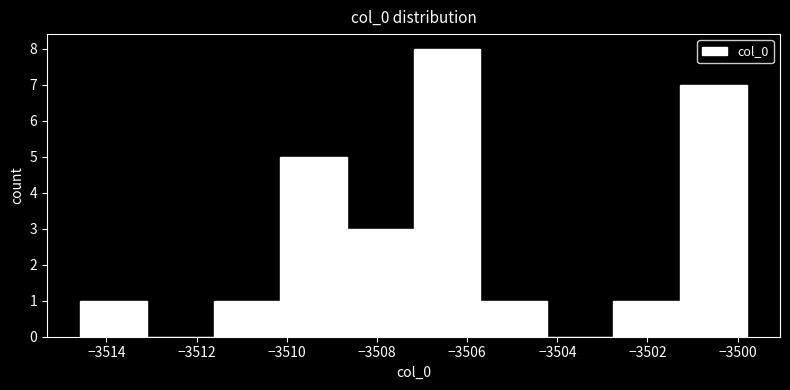

Reading left to right, transcribe this chart: for each bar, give the range it covers on the x-axis and its height. Neither the bar edges nor the heights are printed on the chart, so give them approximately, as read against the axes.

-3514.6 to -3513.2: 1
-3513.2 to -3511.6: 0
-3511.6 to -3510.2: 1
-3510.2 to -3508.6: 5
-3508.6 to -3507.2: 3
-3507.2 to -3505.8: 8
-3505.8 to -3504.2: 1
-3504.2 to -3502.8: 0
-3502.8 to -3501.2: 1
-3501.2 to -3499.8: 7